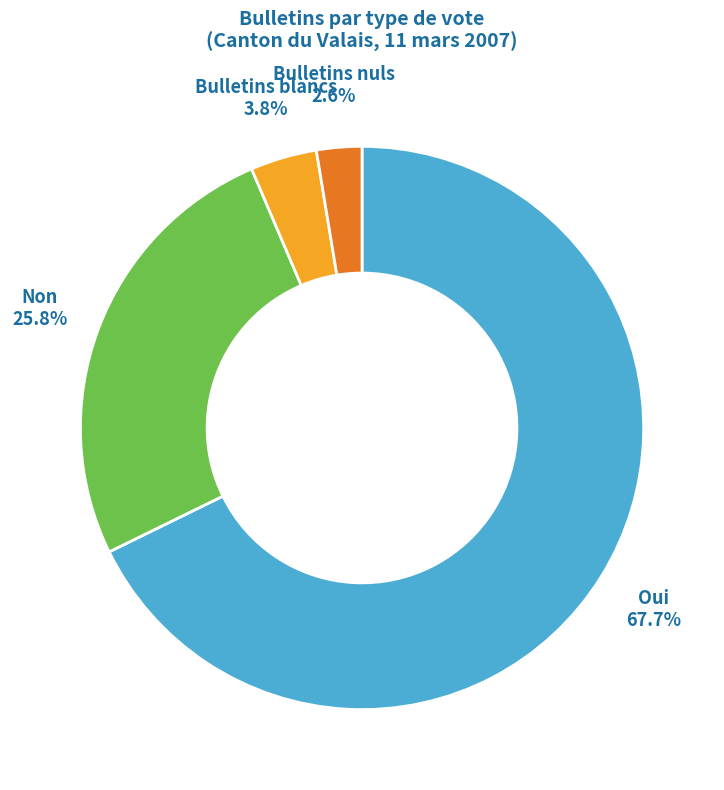

Is the sum of Non and Bulletins blancs greater than half?

No